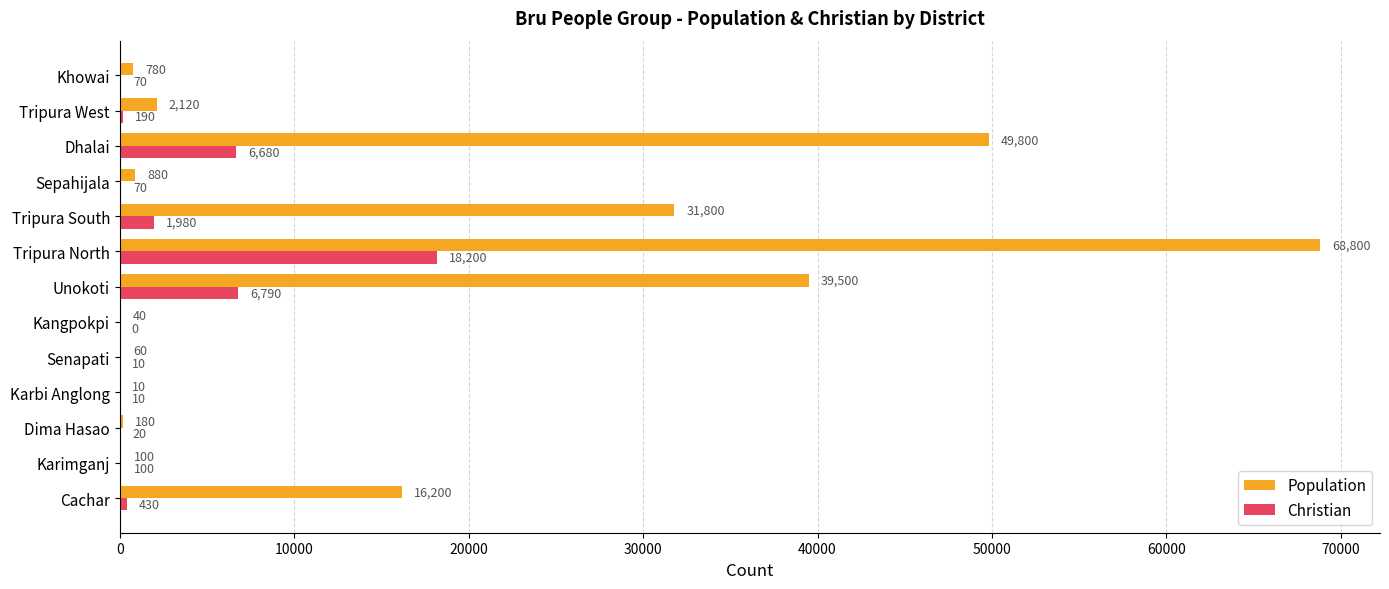

The value of Christian at Karbi Anglong is 10. True or false?

True